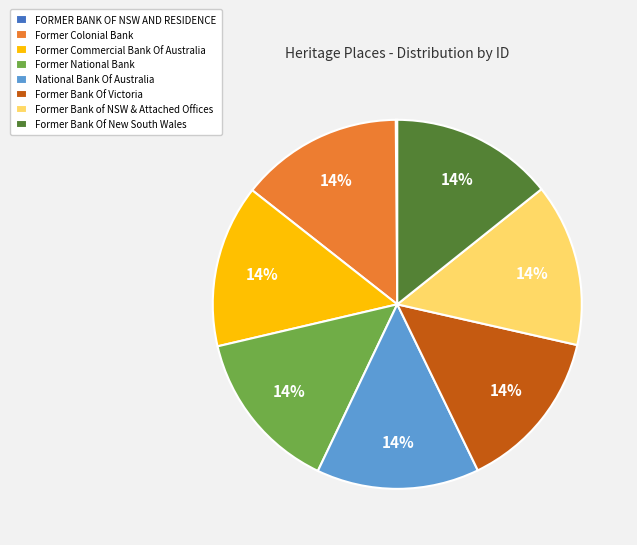

To the nearest percent, what is the combined percentage of Former Colonial Bank and Former Commercial Bank Of Australia?

29%